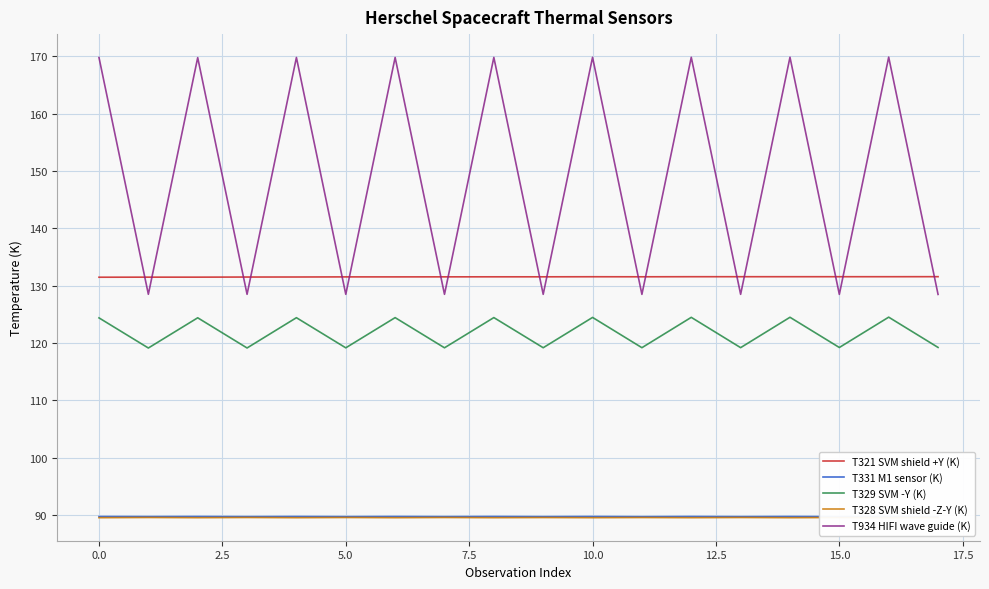

How many distinct data groups are displayed?

5